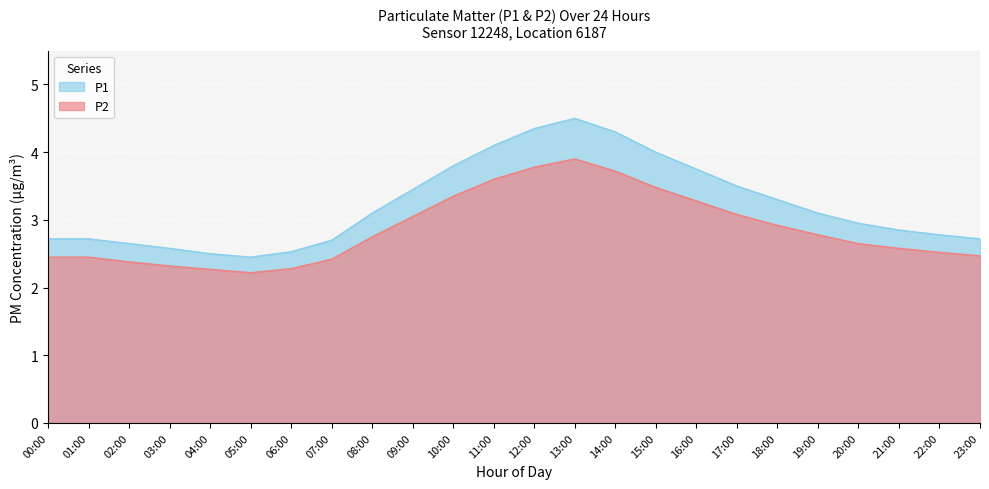

What value does the P2 series have at 01:00?

2.5